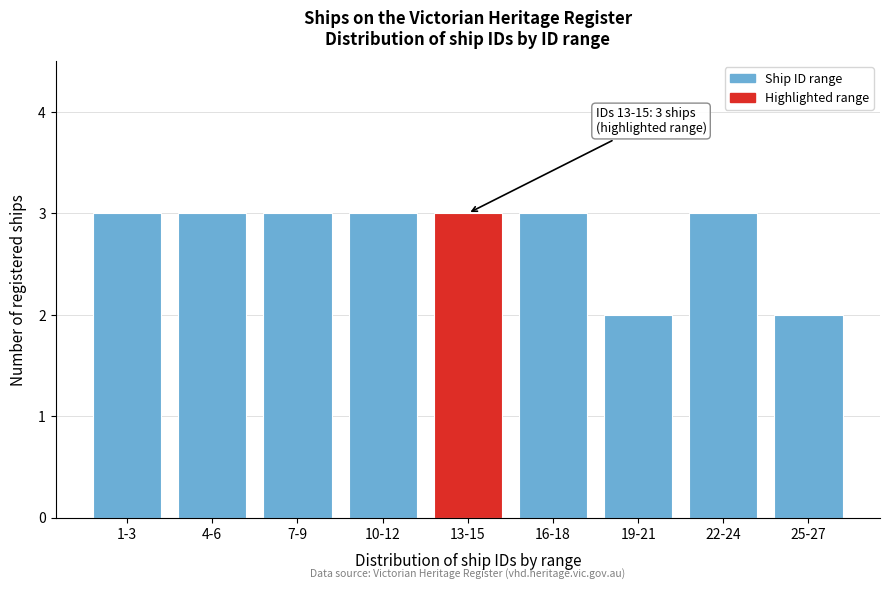

Reading left to right, what are all the values shown in this chart?

3	3	3	3	3	3	2	3	2